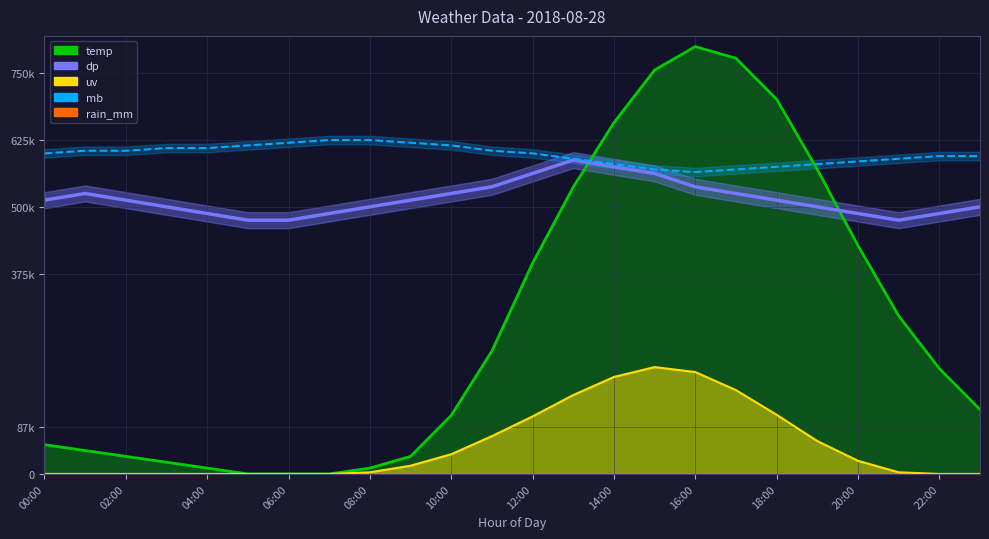

What is the maximum value shown in the chart?

800000.0